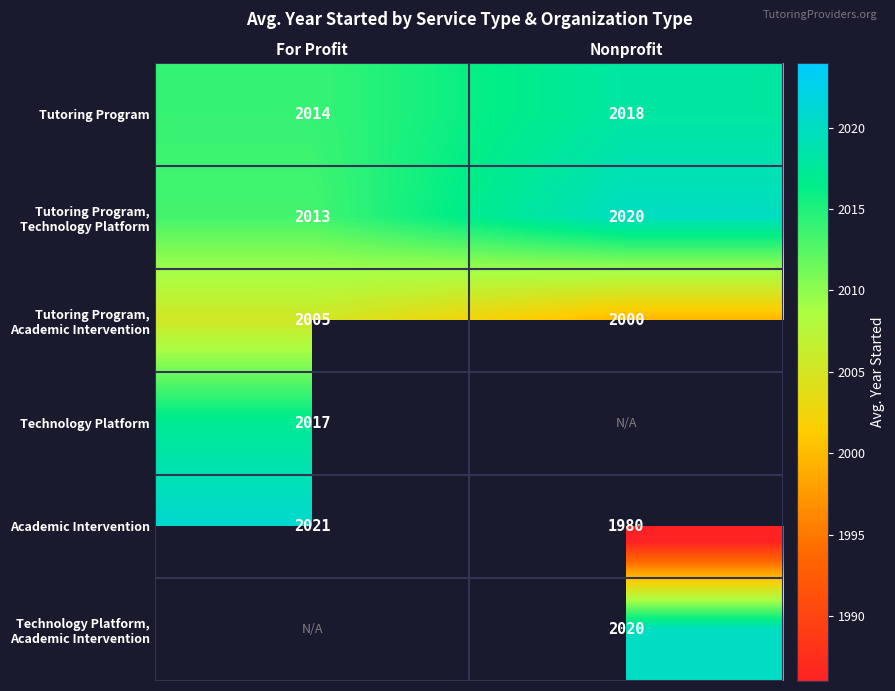

Rank the categories by Tutoring Program value from lowest to highest.

For Profit, Nonprofit